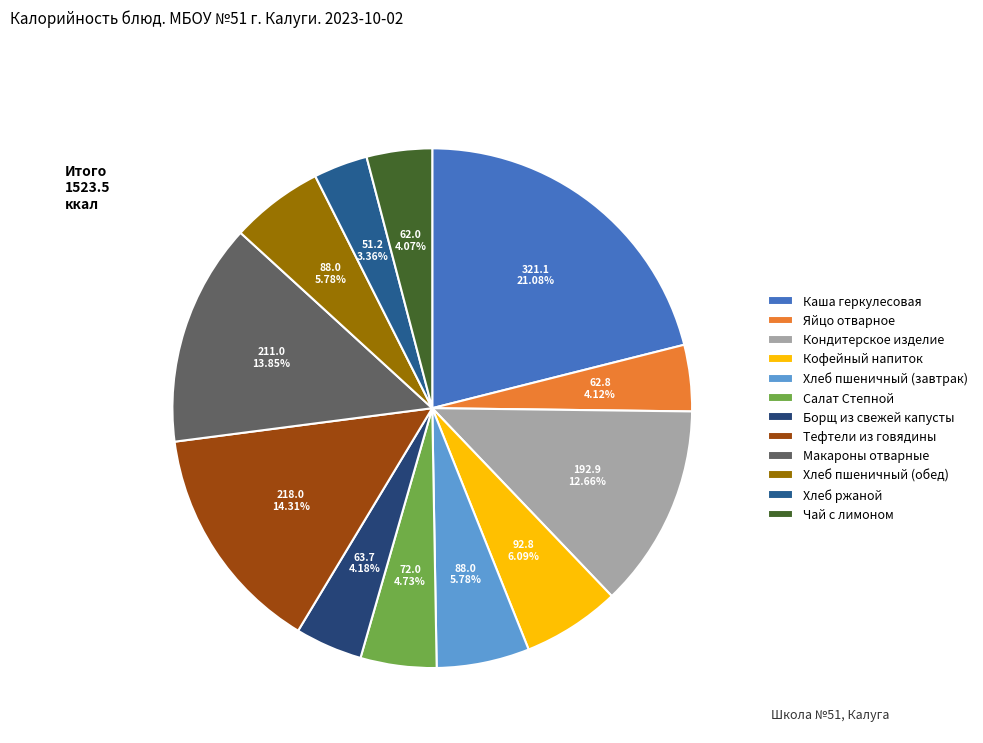

What percentage do Макароны отварные and Чай с лимоном together represent?

17.9%